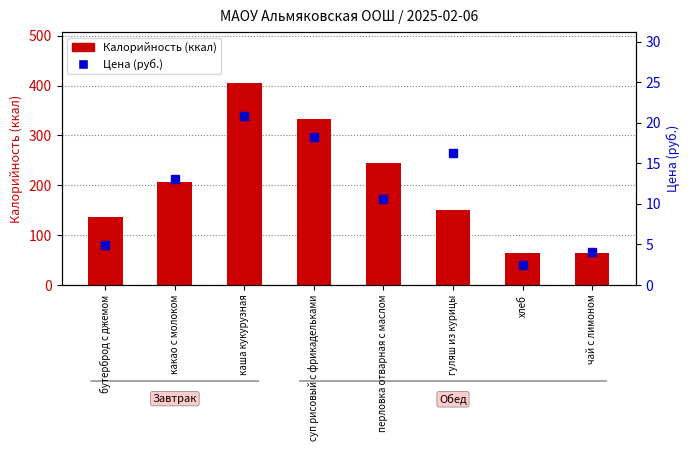

What is the value of the Цена (руб.) bar at the 2nd from the left?

13.1